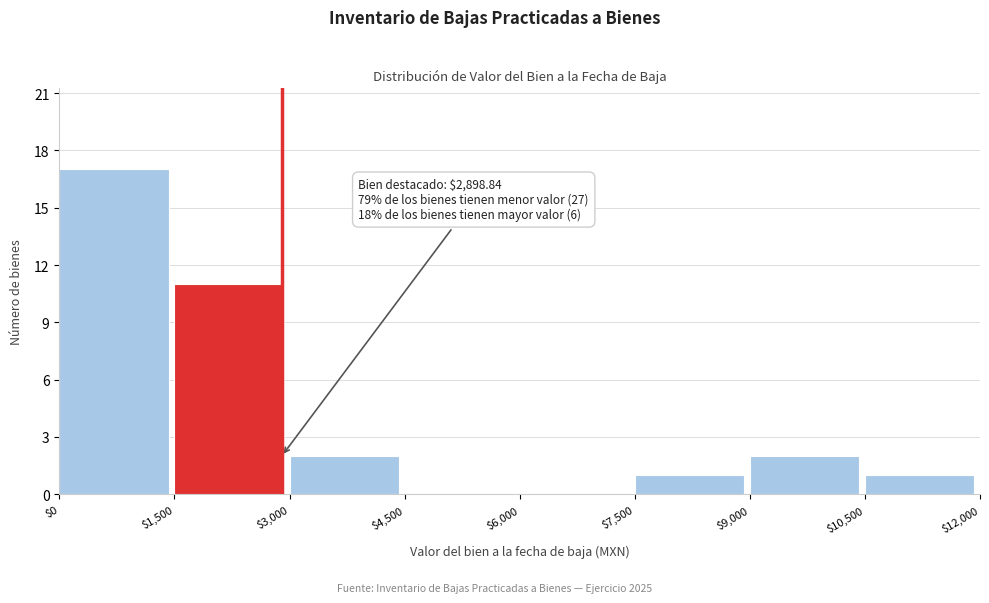

Over which range of the x-axis is the bar tallest?

$0 to $1,500